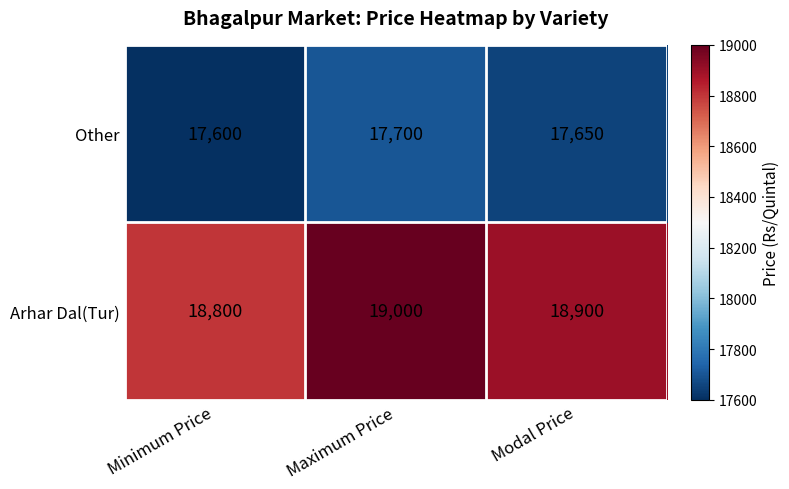

Count the Arhar Dal(Tur) values in the range 18800 to 19000.

3